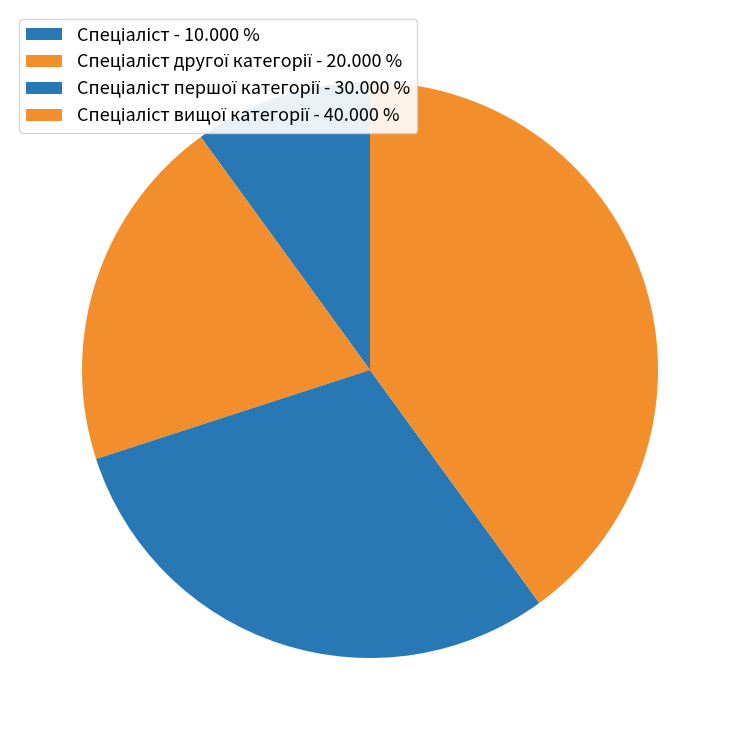

What is the largest slice in the pie chart?

Спеціаліст вищої категорії